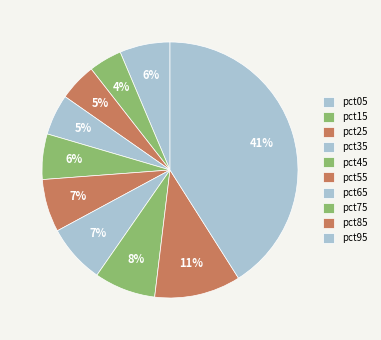

Does pct75 represent more than half of the total?

No